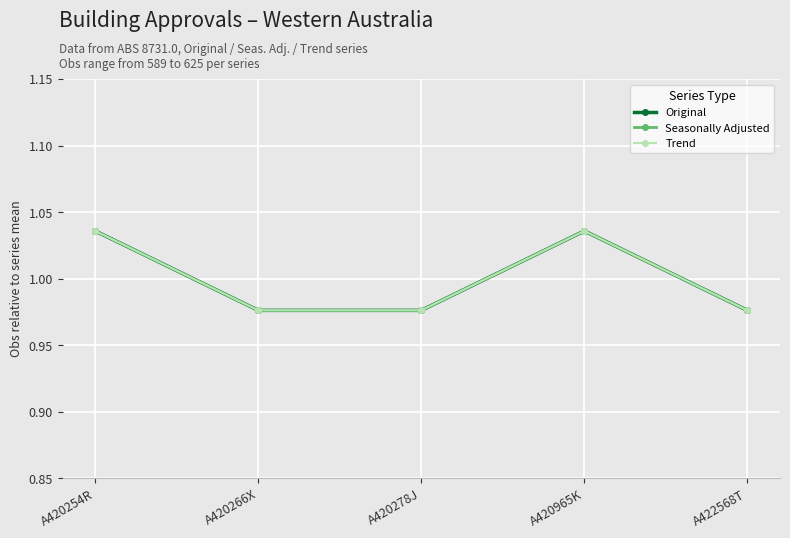

What position from the left is A420254R?

1